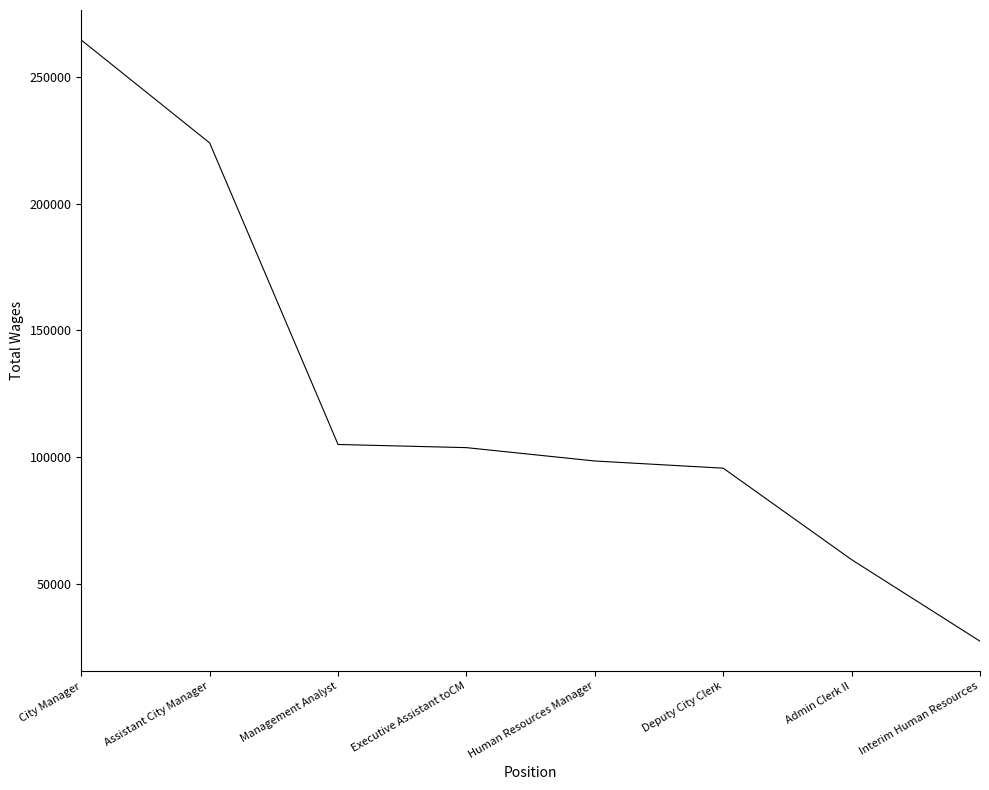

What is the average value?

122324